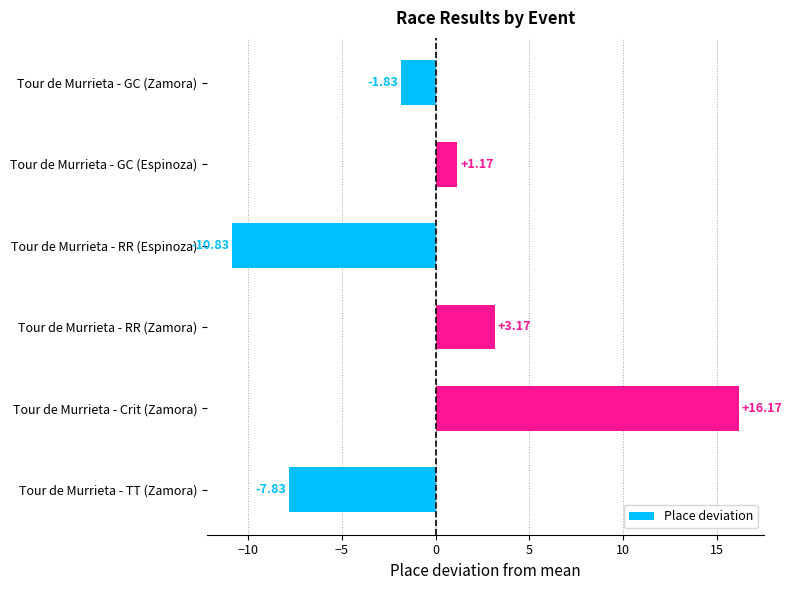

What is the minimum value shown in the chart?

-10.8